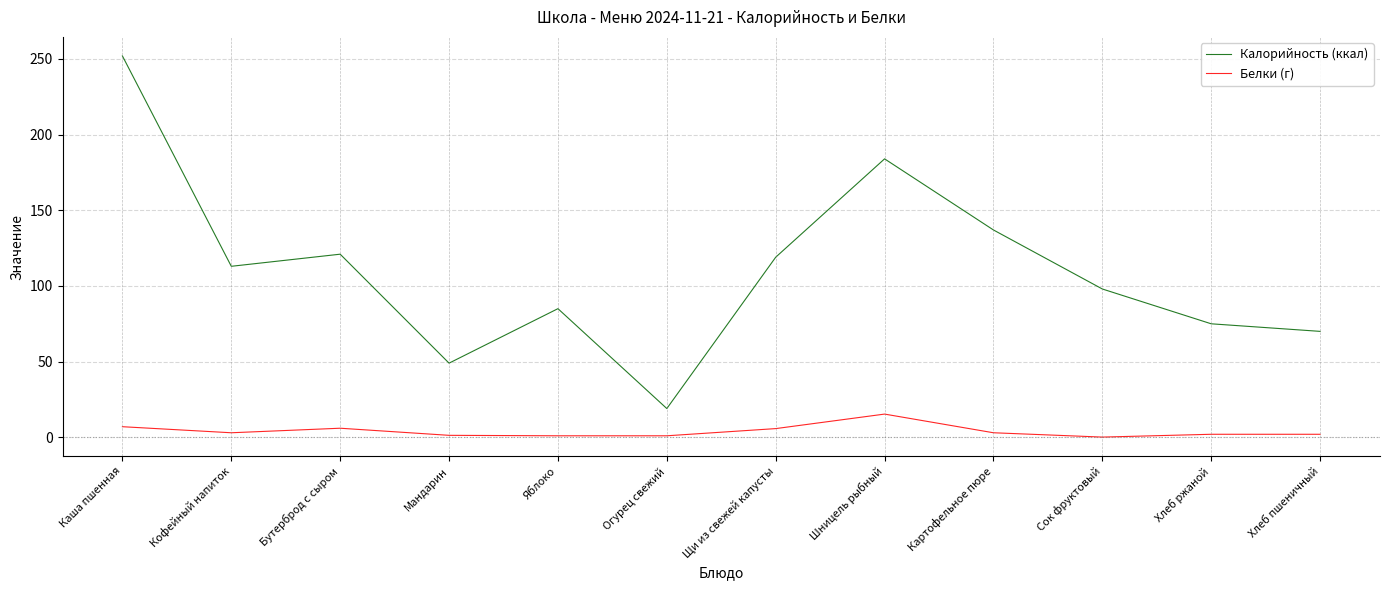

True or false: Калорийность (ккал) and Белки (г) cross at least once.

False